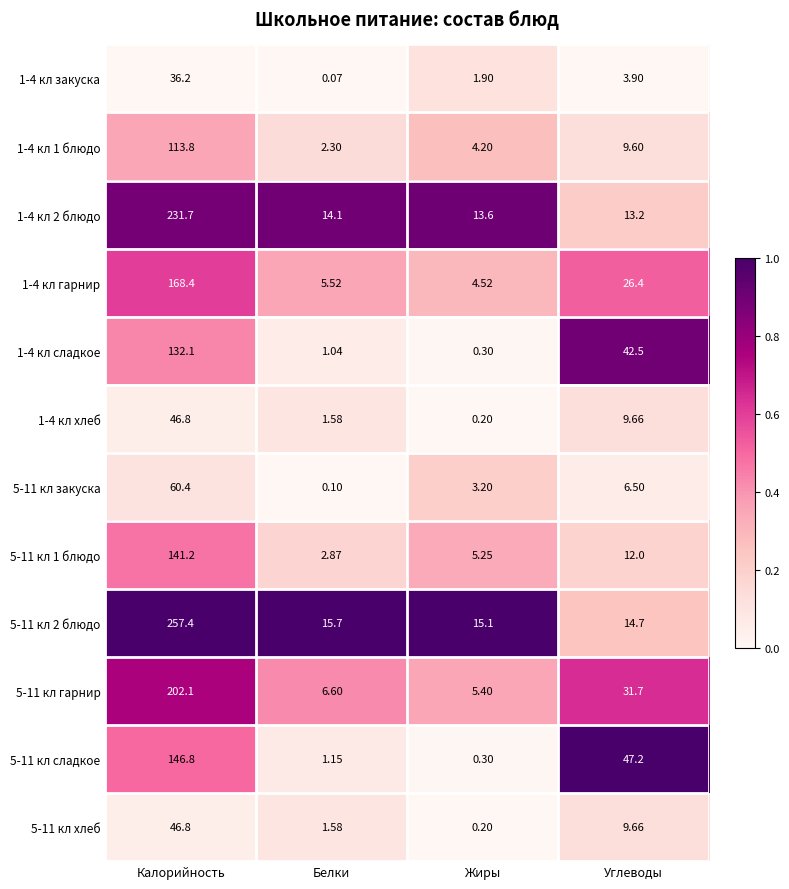

What is the total value across all series at Калорийность?

1583.7